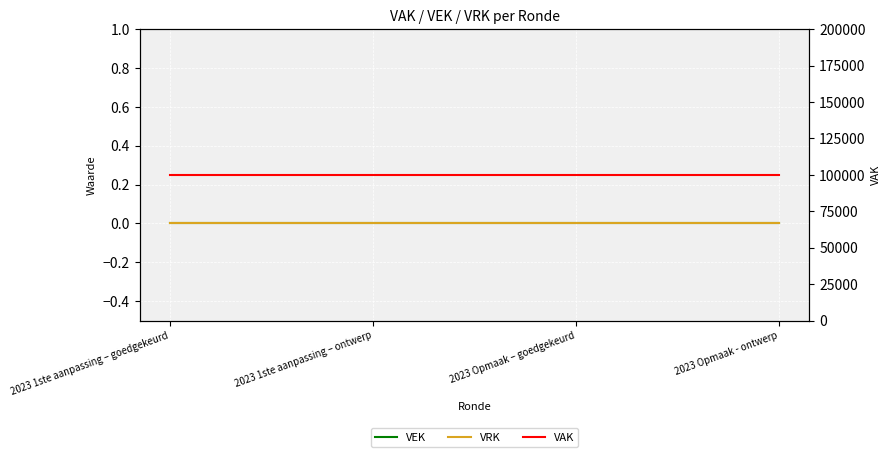

What is the label of the 3rd point from the left?

2023 Opmaak – goedgekeurd